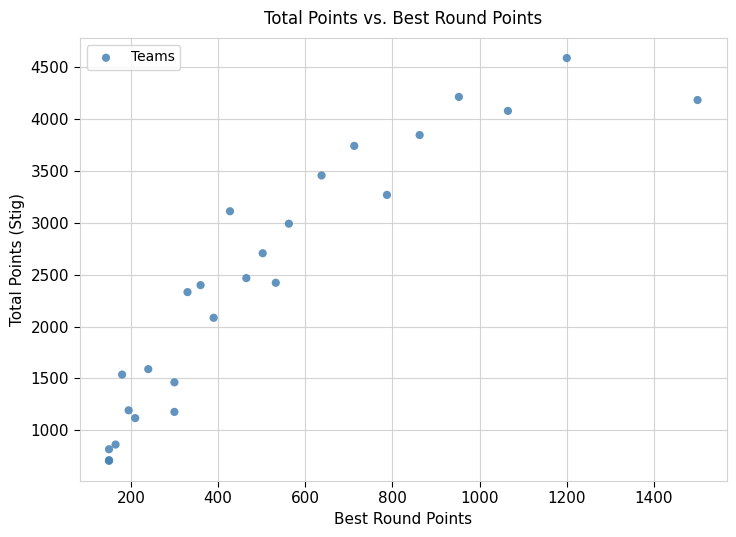

What Y value in the scatter plot is closest to 2647?

2707.5